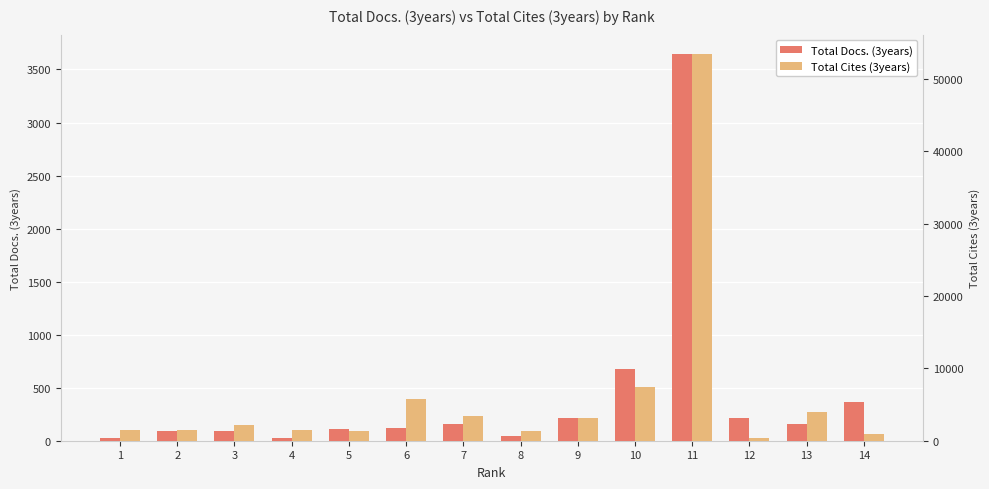

Rank the series at 11 from lowest to highest value.

Total Docs. (3years), Total Cites (3years)